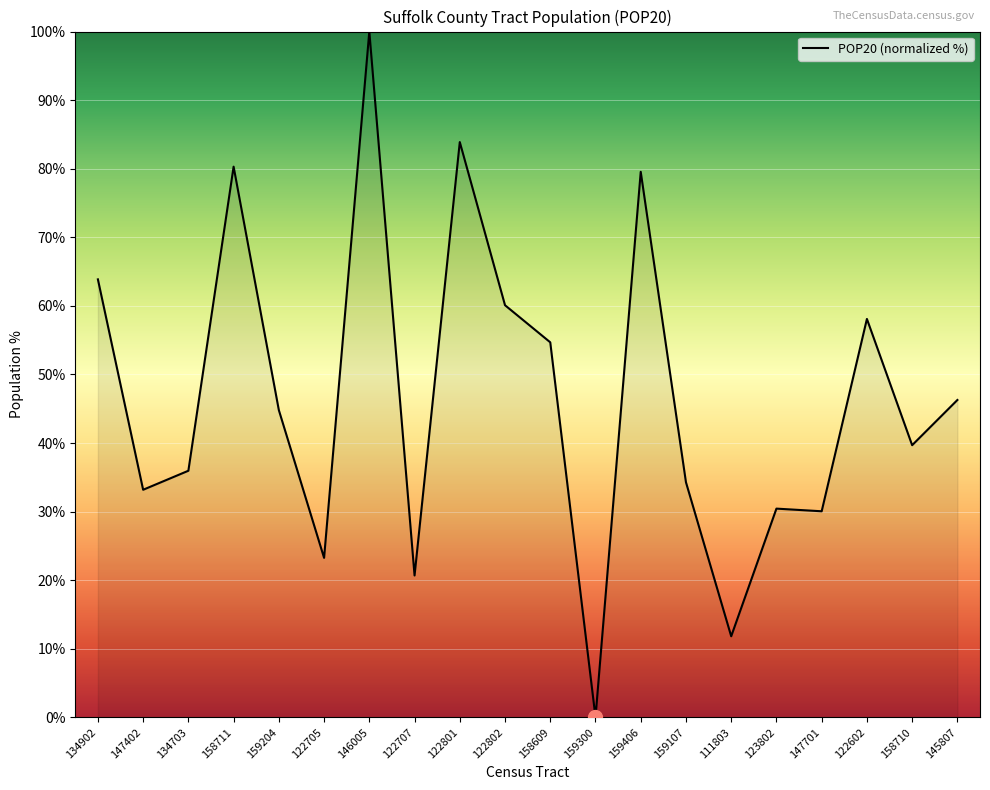

Which category has the lowest value across all series?

159300